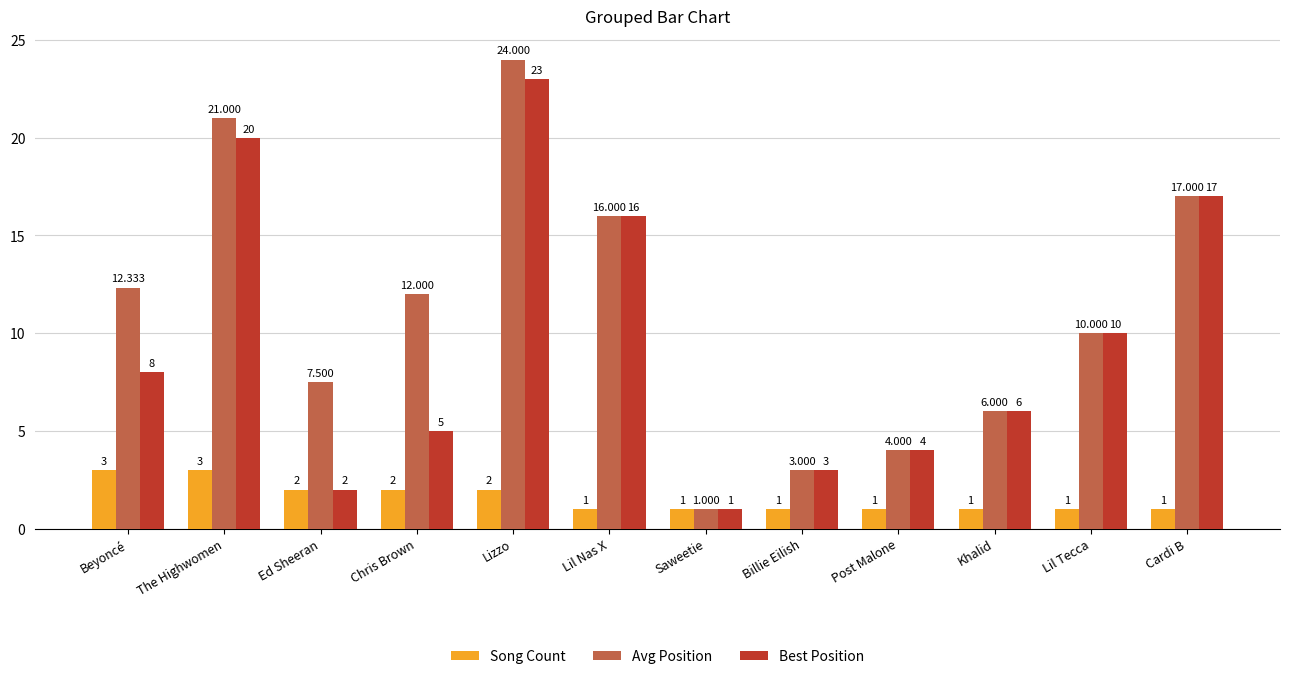

Is it true that Avg Position equals 2.4 at Lil Tecca?

False